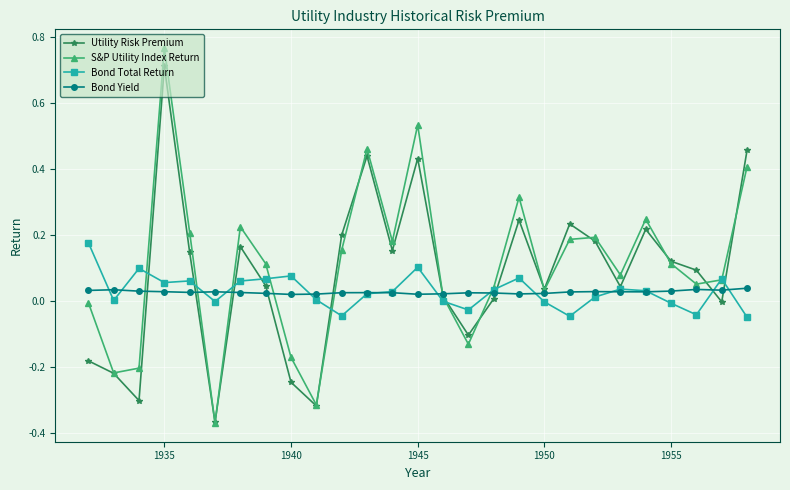

How many lines are shown in the chart?

4